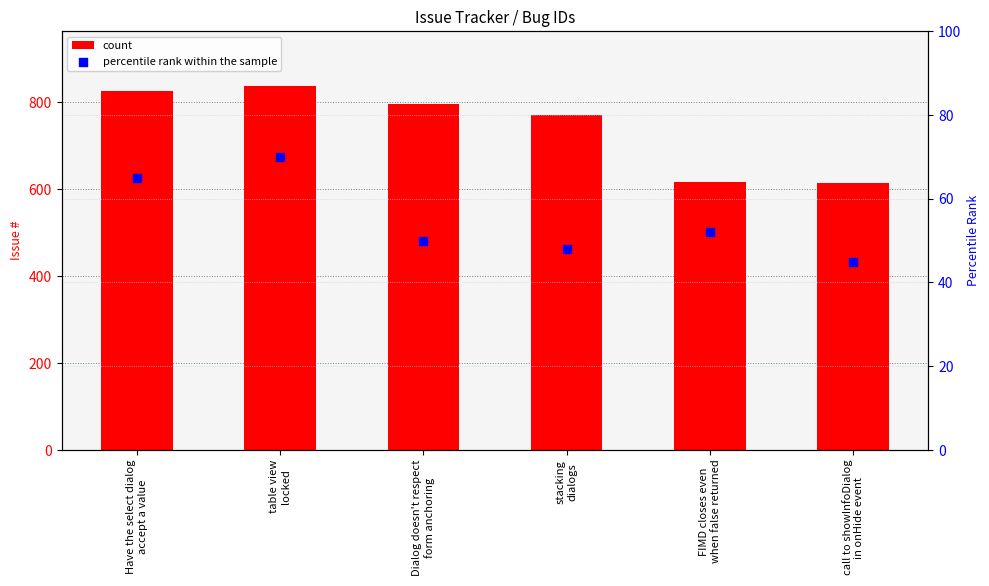

At how many categories does at least one series exceed 167?

6